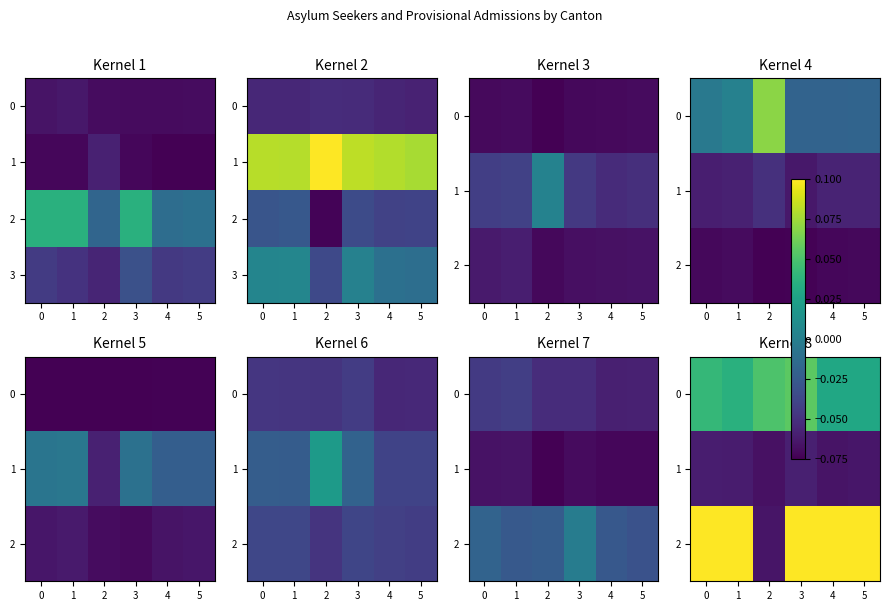

What is the average value of the 1 series?

-0.1